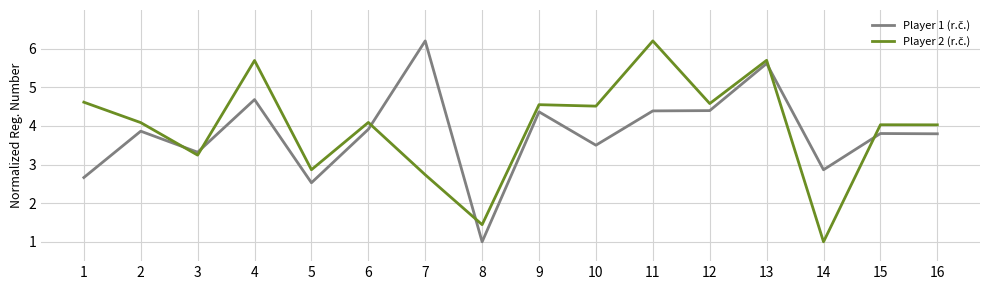

At which category is the sum across all series the highest?

13